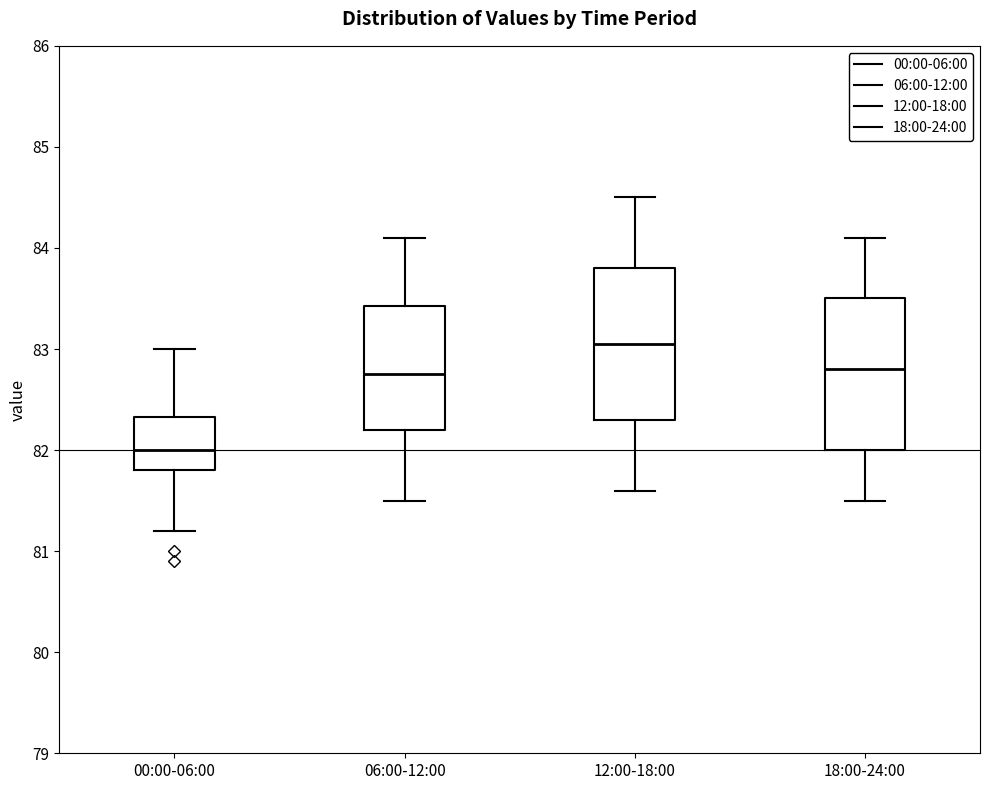

Reading left to right, read every box against the y-axis: the position of its median line, the range the box covers, and the ends of its whiskers. The values are not printed on the chart, so give them approximately, as read against the axis.

00:00-06:00: median 82.0, box 81.8 to 82.3, whiskers 81.2 to 83.0
06:00-12:00: median 82.8, box 82.2 to 83.4, whiskers 81.5 to 84.1
12:00-18:00: median 83.1, box 82.3 to 83.8, whiskers 81.6 to 84.5
18:00-24:00: median 82.8, box 82.0 to 83.5, whiskers 81.5 to 84.1